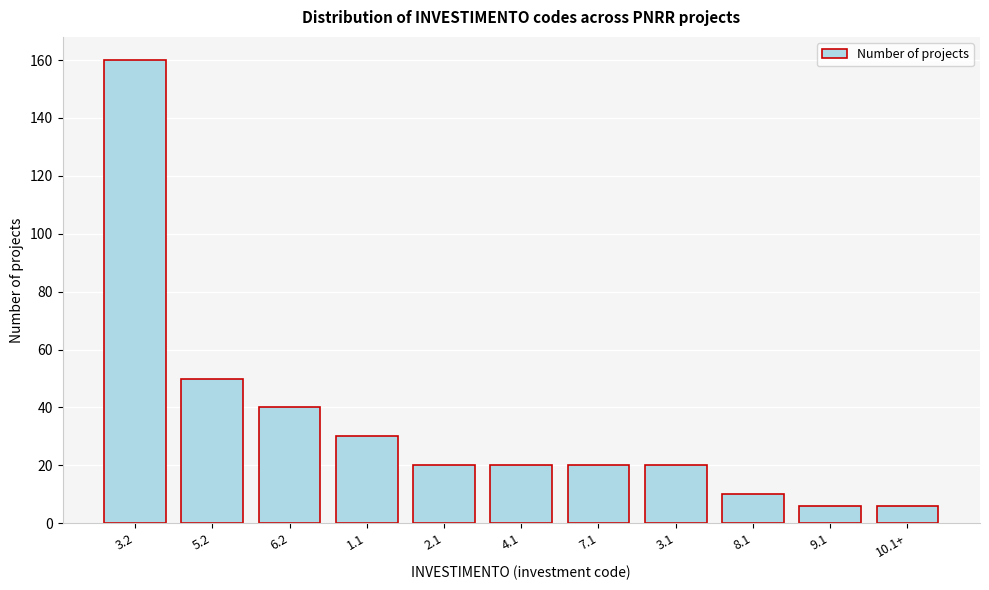

Reading left to right, extract all data points from this chart.

160	50	40	30	20	20	20	20	10	6	6